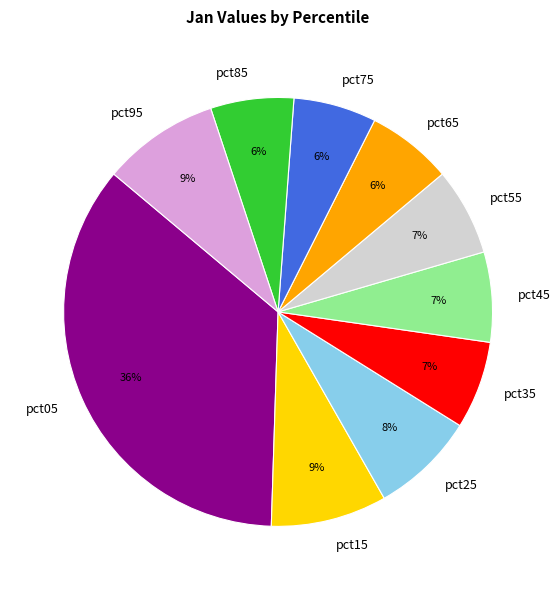

Which slice is the largest?

pct05